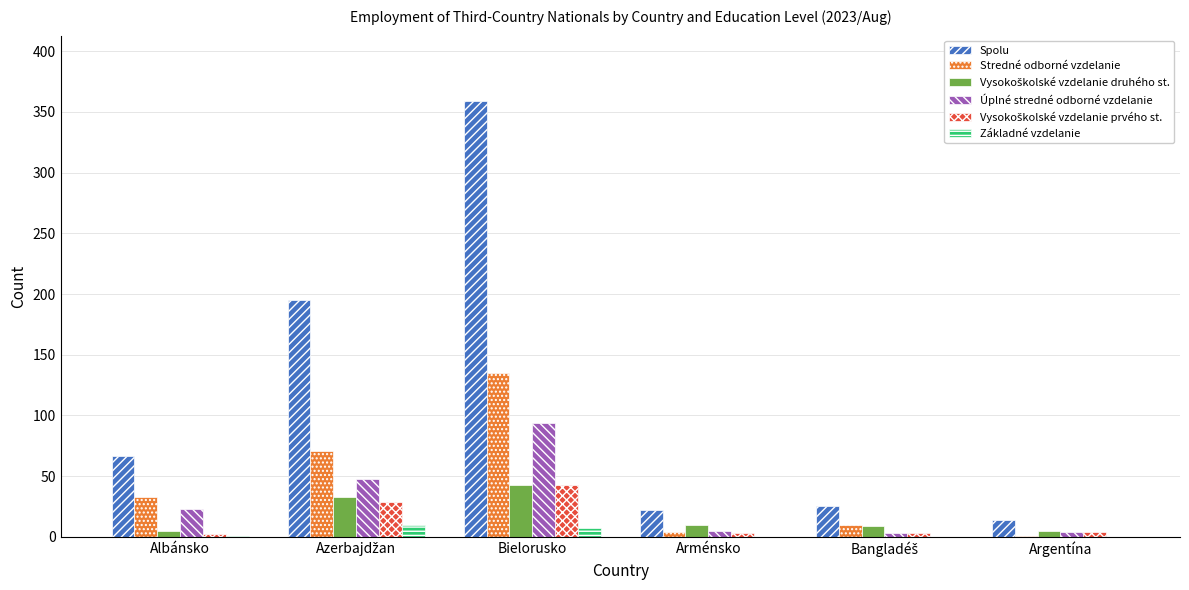

How many data points does each series have?

6